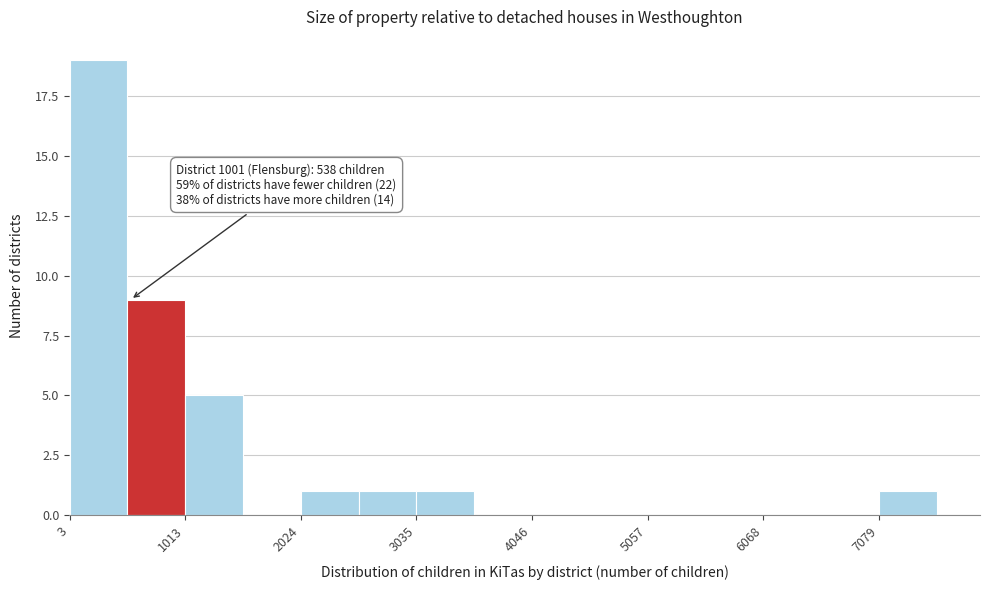

Read against the x-axis, roughly where is the centre of the tallest bar?

200